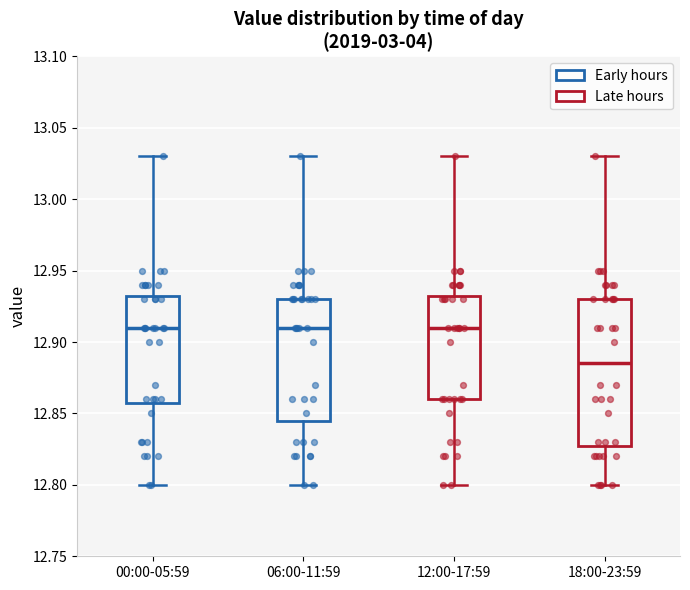

Which box has the lowest median line?

18:00-23:59